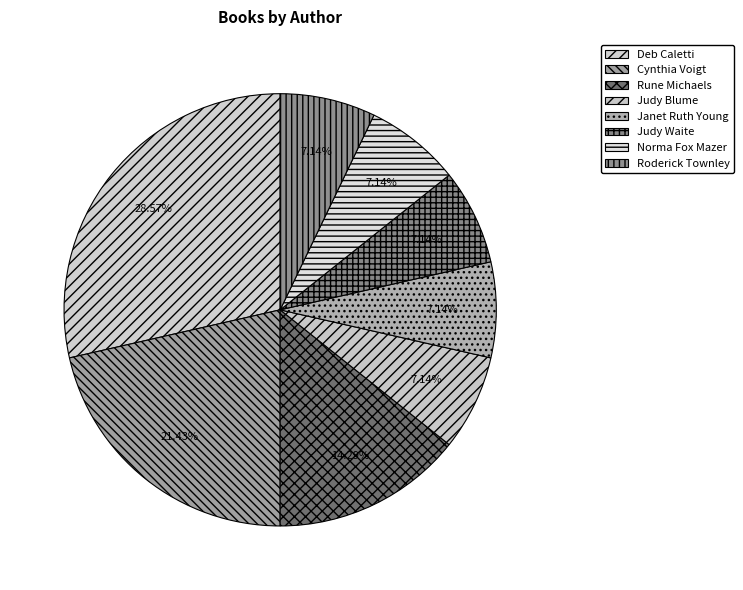

How many segments does this pie chart have?

8